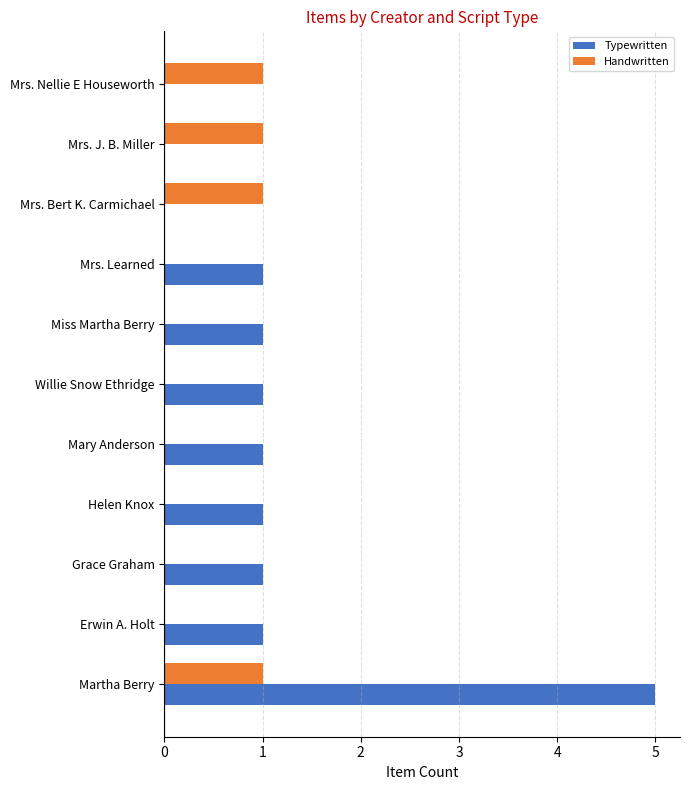

True or false: Typewritten has a value of 5 at Martha Berry.

True